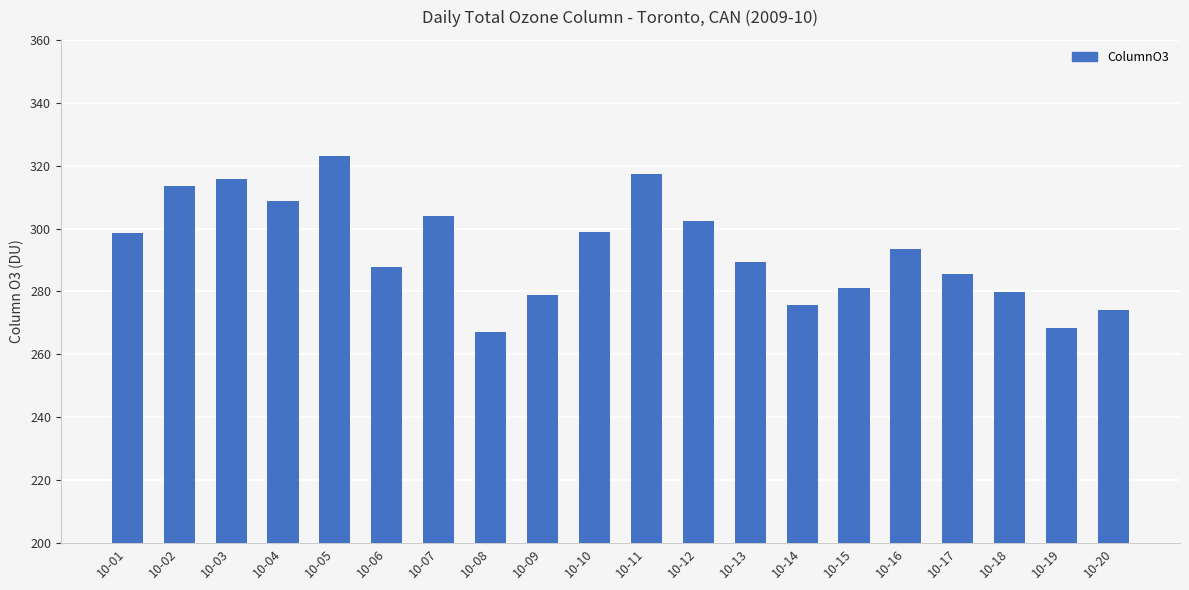

What is the average value?

293.2